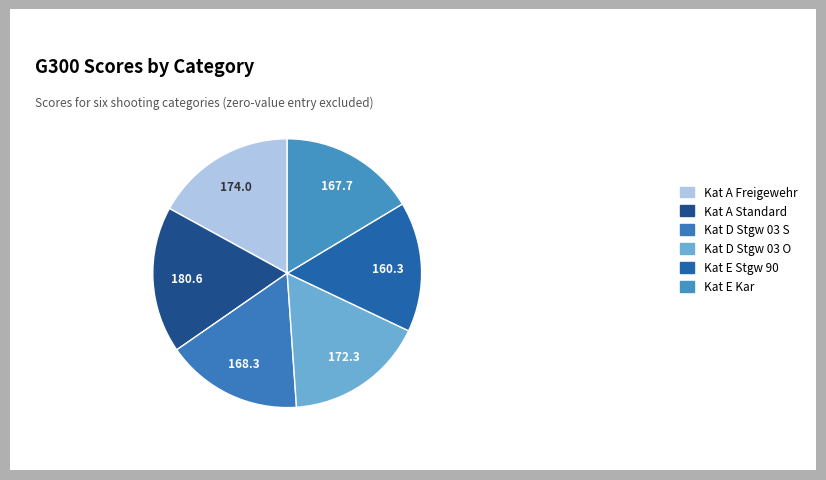

Count the number of slices in the pie.

6